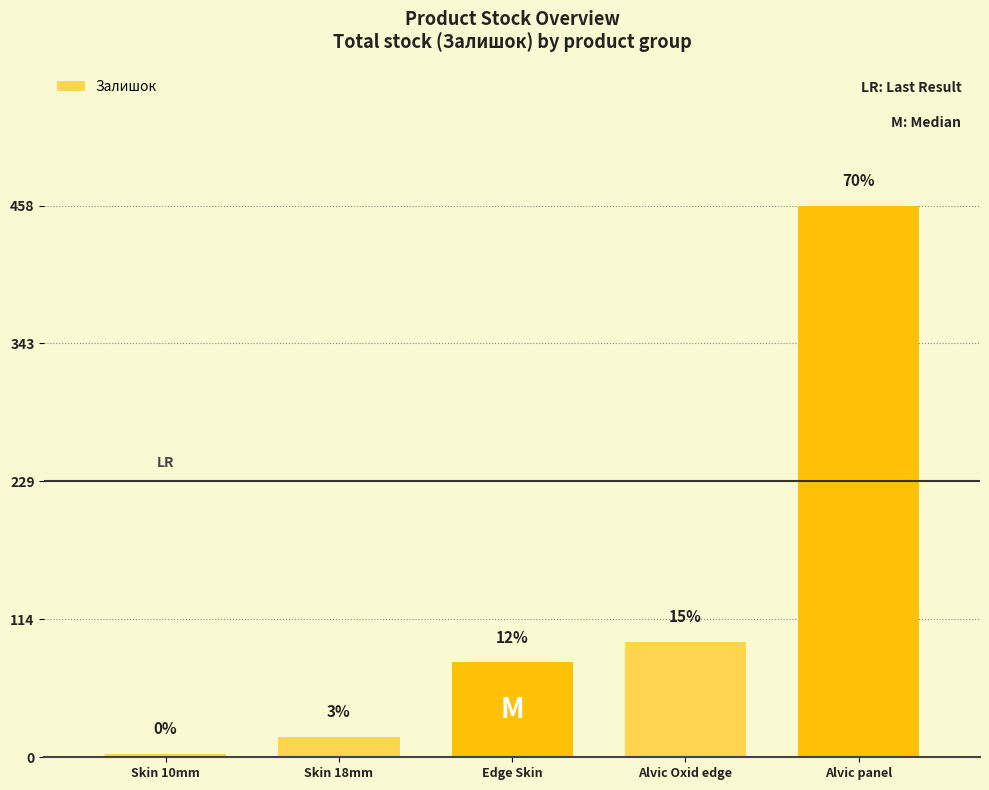

What is the greatest value displayed?

458